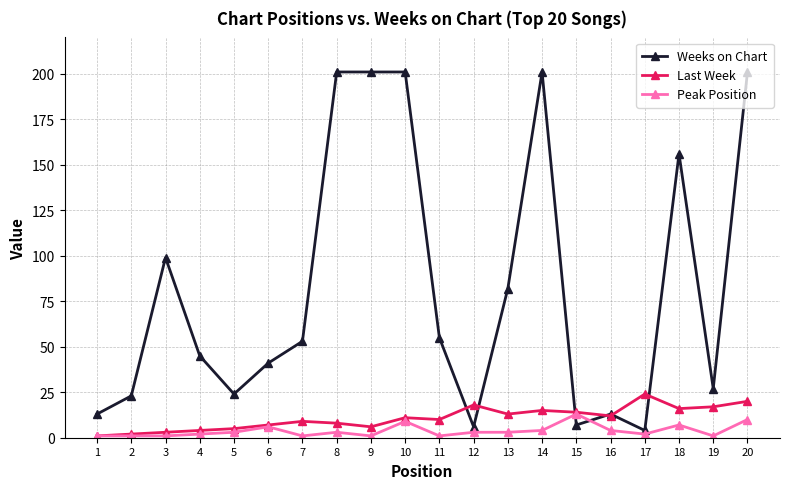

How many lines are shown in the chart?

3